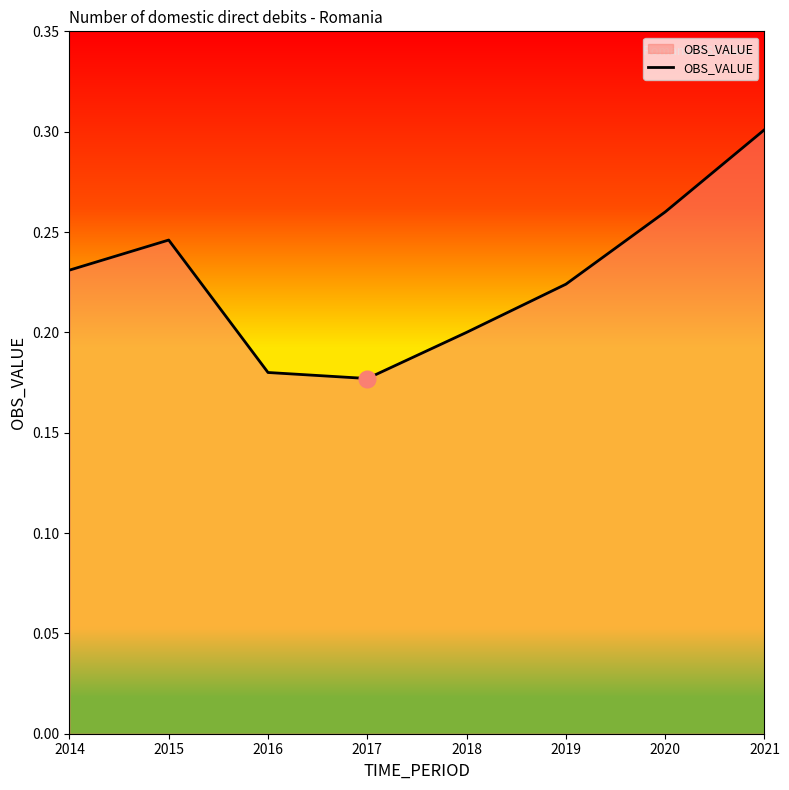

What is the difference between the maximum and minimum values?

0.1